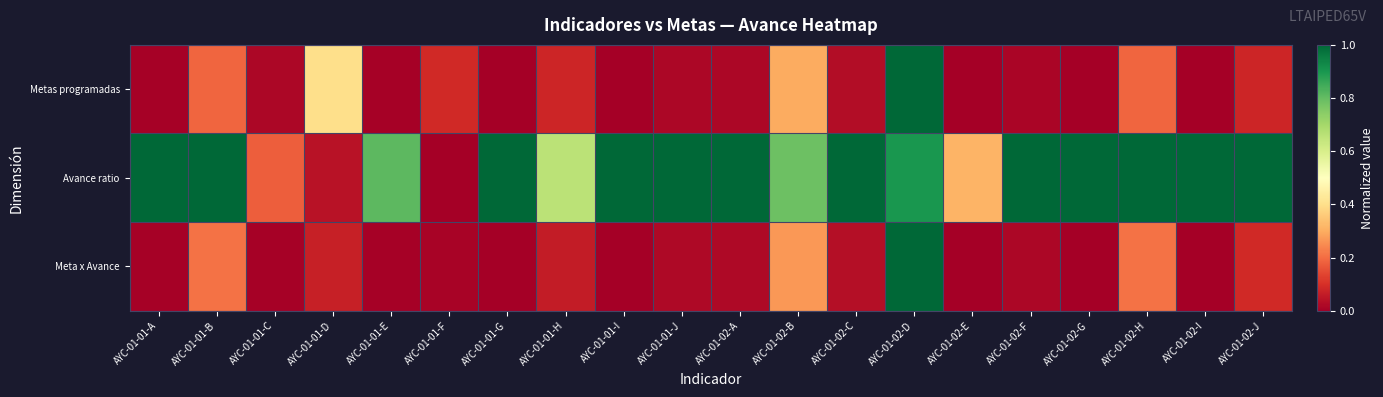

Reading left to right, what are all the values shown in this chart?

Metas programadas: AYC-01-01-A=0.0	AYC-01-01-B=0.2	AYC-01-01-C=0.0	AYC-01-01-D=0.4	AYC-01-01-E=0.0	AYC-01-01-F=0.1	AYC-01-01-G=0.0	AYC-01-01-H=0.1	AYC-01-01-I=0.0	AYC-01-01-J=0.0	AYC-01-02-A=0.0	AYC-01-02-B=0.3	AYC-01-02-C=0.0	AYC-01-02-D=1.0	AYC-01-02-E=0.0	AYC-01-02-F=0.0	AYC-01-02-G=0.0	AYC-01-02-H=0.2	AYC-01-02-I=0.0	AYC-01-02-J=0.1
Avance ratio: AYC-01-01-A=1.0	AYC-01-01-B=1.0	AYC-01-01-C=0.2	AYC-01-01-D=0.0	AYC-01-01-E=0.8	AYC-01-01-F=0.0	AYC-01-01-G=1.0	AYC-01-01-H=0.7	AYC-01-01-I=1.0	AYC-01-01-J=1.0	AYC-01-02-A=1.0	AYC-01-02-B=0.8	AYC-01-02-C=1.0	AYC-01-02-D=0.9	AYC-01-02-E=0.3	AYC-01-02-F=1.0	AYC-01-02-G=1.0	AYC-01-02-H=1.0	AYC-01-02-I=1.0	AYC-01-02-J=1.0
Meta x Avance: AYC-01-01-A=0.0	AYC-01-01-B=0.2	AYC-01-01-C=0.0	AYC-01-01-D=0.1	AYC-01-01-E=0.0	AYC-01-01-F=0.0	AYC-01-01-G=0.0	AYC-01-01-H=0.1	AYC-01-01-I=0.0	AYC-01-01-J=0.0	AYC-01-02-A=0.0	AYC-01-02-B=0.3	AYC-01-02-C=0.0	AYC-01-02-D=1.0	AYC-01-02-E=0.0	AYC-01-02-F=0.0	AYC-01-02-G=0.0	AYC-01-02-H=0.2	AYC-01-02-I=0.0	AYC-01-02-J=0.1